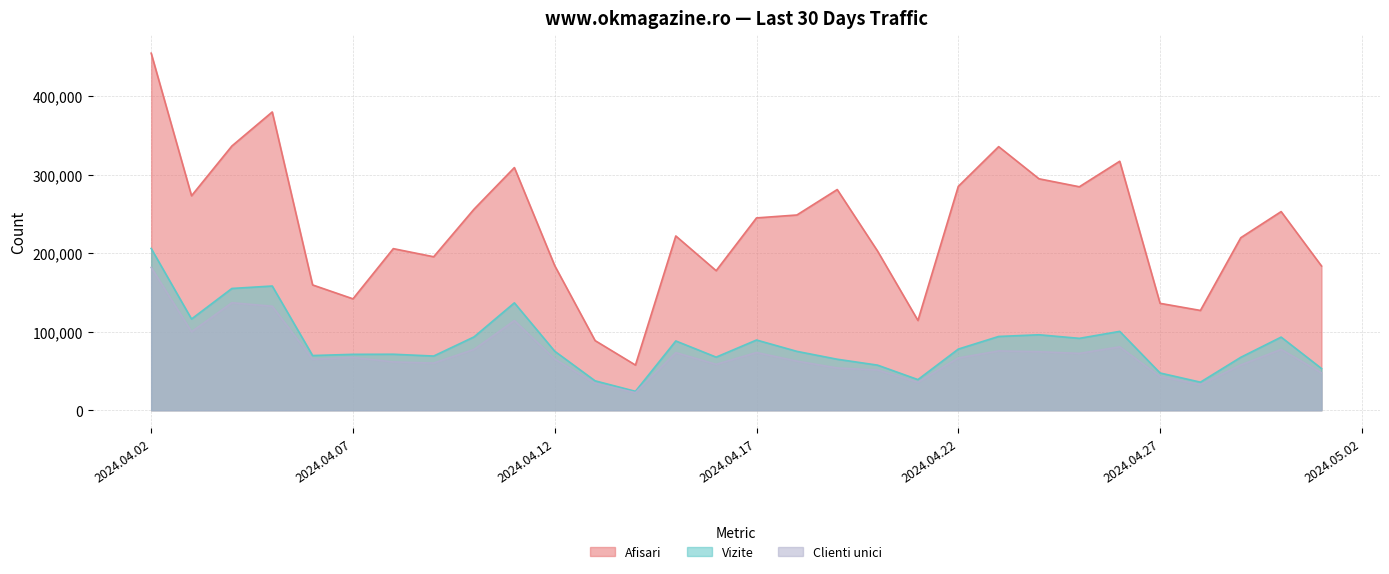

Reading left to right, transcribe all the data shown in this chart.

Afisari: 454568	273068	336422	379774	159550	141849	205744	195410	255976	308951	184042	88681	57530	221890	177673	244870	248580	280983	202612	114299	285013	335615	294667	284516	317005	136114	127061	219665	252912	183673
Vizite: 205989	116168	155045	158154	69642	71172	71295	69003	93359	136733	75130	37459	24080	88212	67616	89411	74967	64939	57428	39014	77857	93934	96087	91545	100420	47441	35740	67406	93099	53152
Clienti unici: 181852	99920	136888	132415	64899	67291	61534	60073	77439	114155	65212	34213	22342	73367	58464	73500	62588	53829	51254	35535	66583	75498	74540	72355	80716	42756	32546	57672	77424	47604